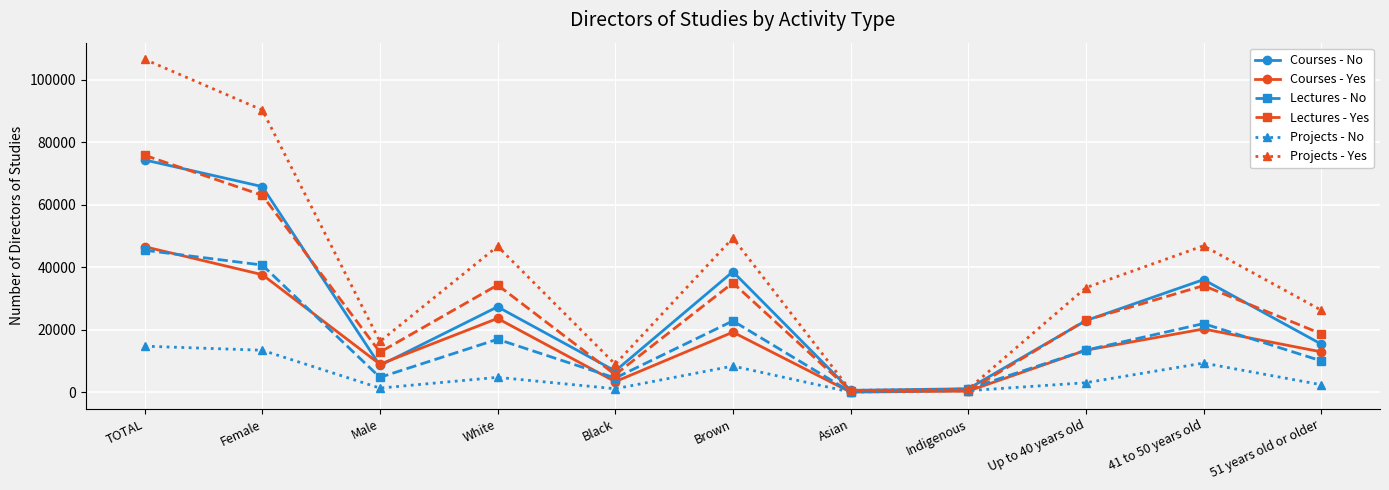

What is the label of the 9th point from the right?

Male